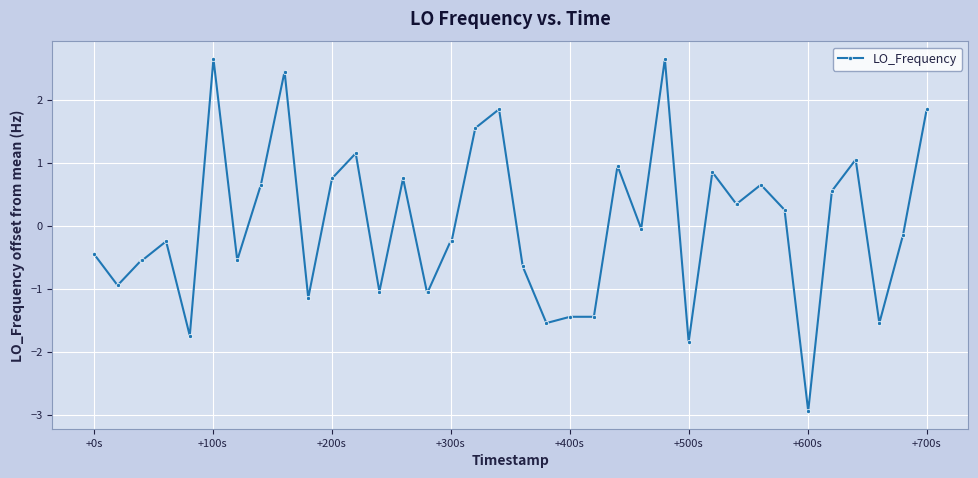

What is the difference between the maximum and minimum values?

5.6